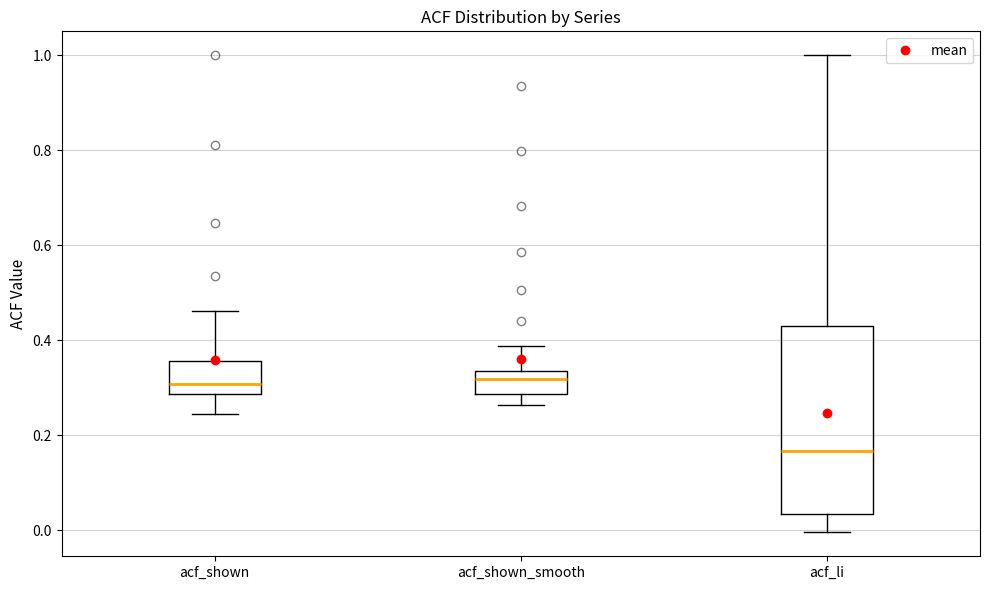

Reading left to right, transcribe this box plot: for each box, give where its median line is, the range the box spans, and where its two whiskers end, as read against the y-axis. The values are not printed on the chart, so give them approximately, as read against the axis.

acf_shown: median 0.30, box 0.28 to 0.36, whiskers 0.24 to 0.46
acf_shown_smooth: median 0.32, box 0.28 to 0.34, whiskers 0.26 to 0.38
acf_li: median 0.16, box 0.04 to 0.44, whiskers 0.00 to 1.00